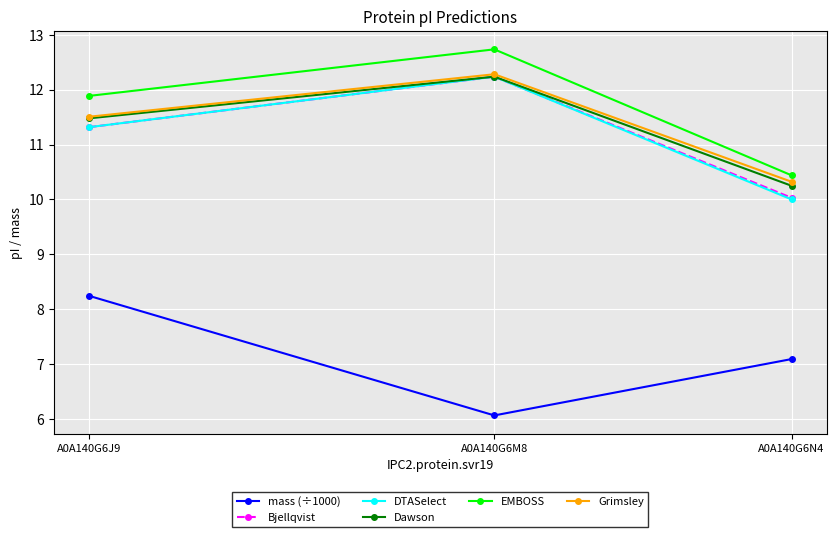

Does the chart have visible grid lines?

Yes